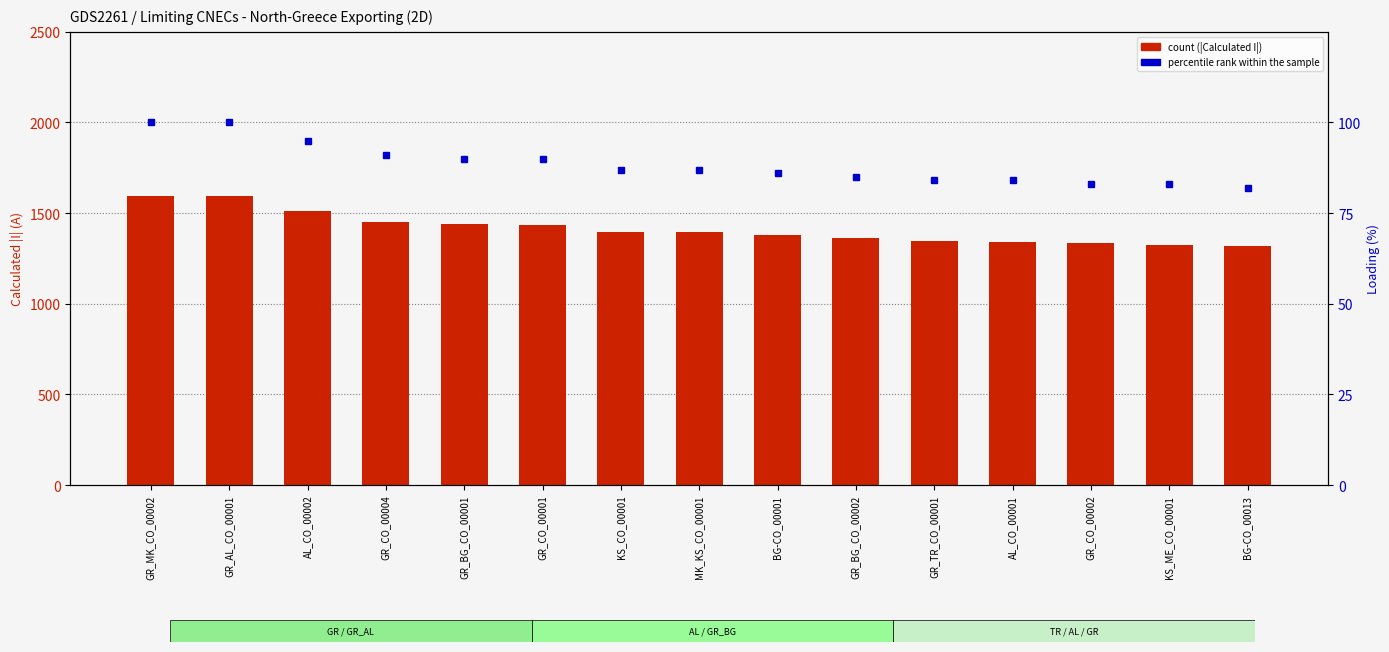

At which label is percentile rank within the sample closest to 91?

GR_CO_00004